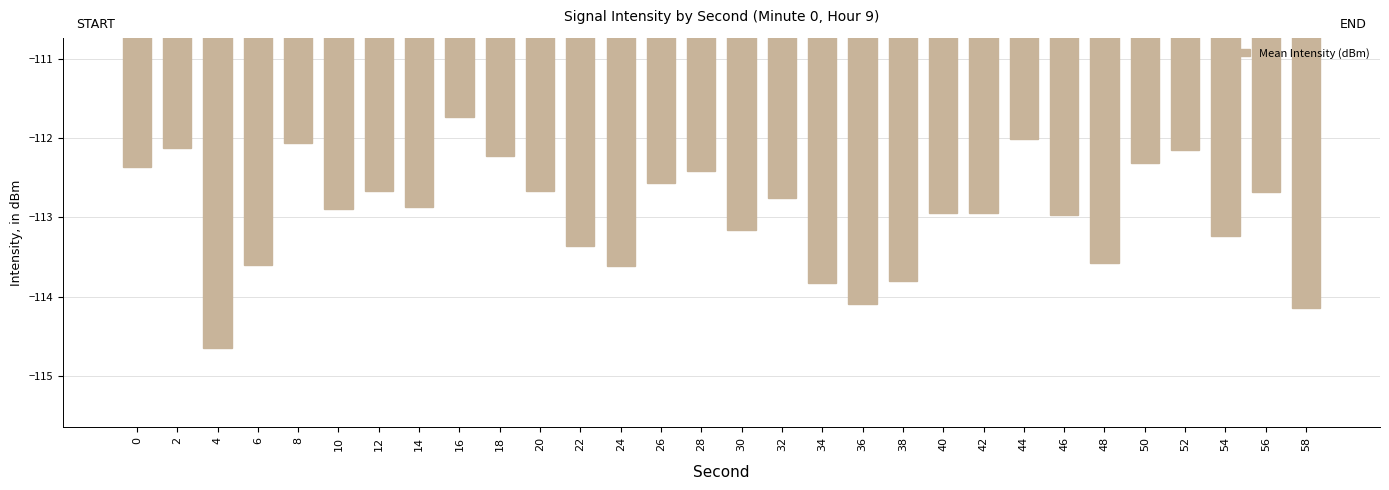

Is it true that the value at 32 is -71.1?

False